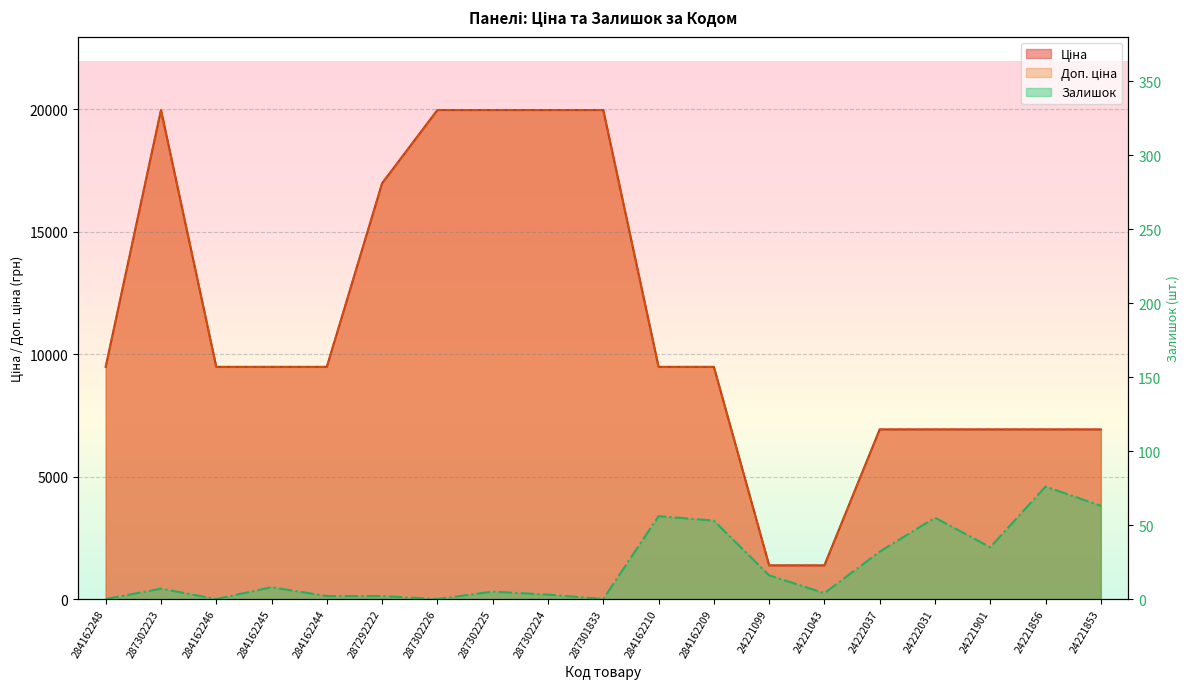

Reading left to right, extract all data points from this chart.

Ціна: 284162248=9480.1	287302223=19964.2	284162246=9480.1	284162245=9480.1	284162244=9480.1	287292222=16976.3	287302226=19964.2	287302225=19964.2	287302224=19964.2	287301833=19964.2	284162210=9480.1	284162209=9480.1	24221099=1375.4	24221043=1375.4	24222037=6925.7	24222031=6925.7	24221901=6925.7	24221856=6925.7	24221853=6925.7
Доп. ціна: 284162248=9480.1	287302223=19964.2	284162246=9480.1	284162245=9480.1	284162244=9480.1	287292222=16976.3	287302226=19964.2	287302225=19964.2	287302224=19964.2	287301833=19964.2	284162210=9480.1	284162209=9480.1	24221099=1375.0	24221043=1375.0	24222037=6925.7	24222031=6925.7	24221901=6925.7	24221856=6925.7	24221853=6925.7
Залишок: 284162248=0.0	287302223=7.0	284162246=0.0	284162245=8.0	284162244=2.0	287292222=2.0	287302226=0.0	287302225=5.0	287302224=3.0	287301833=0.0	284162210=56.0	284162209=53.0	24221099=16.0	24221043=4.0	24222037=32.0	24222031=55.0	24221901=35.0	24221856=76.0	24221853=63.0